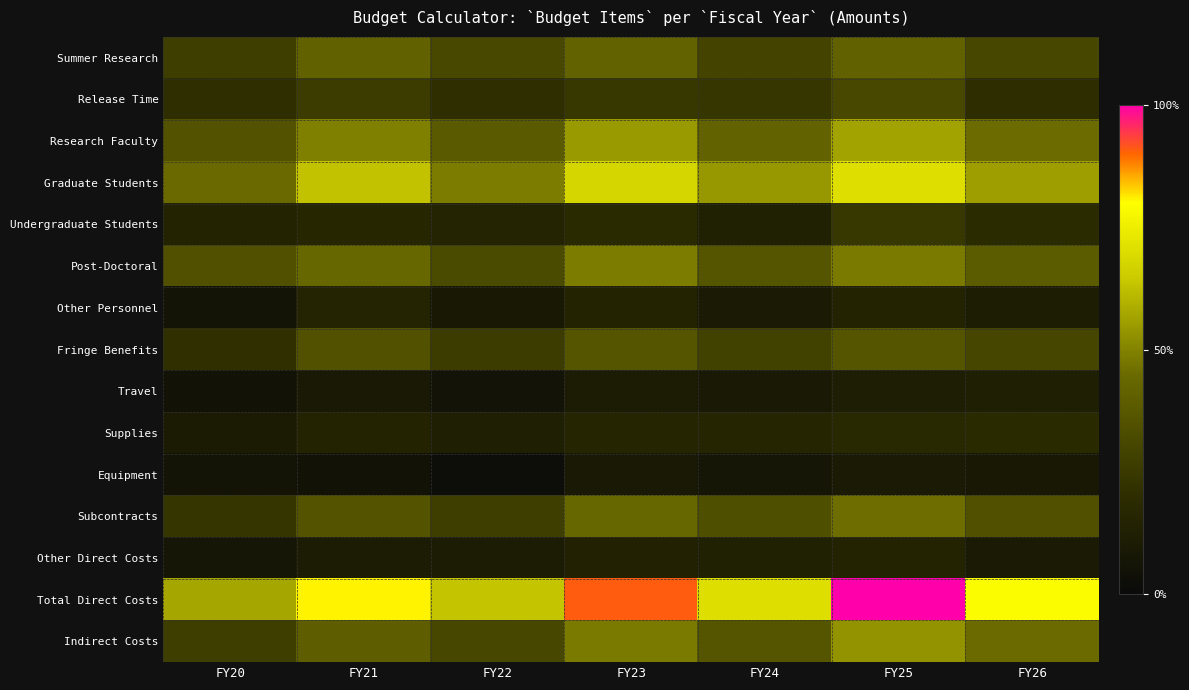

Between FY20 and FY24, which is larger?

FY24